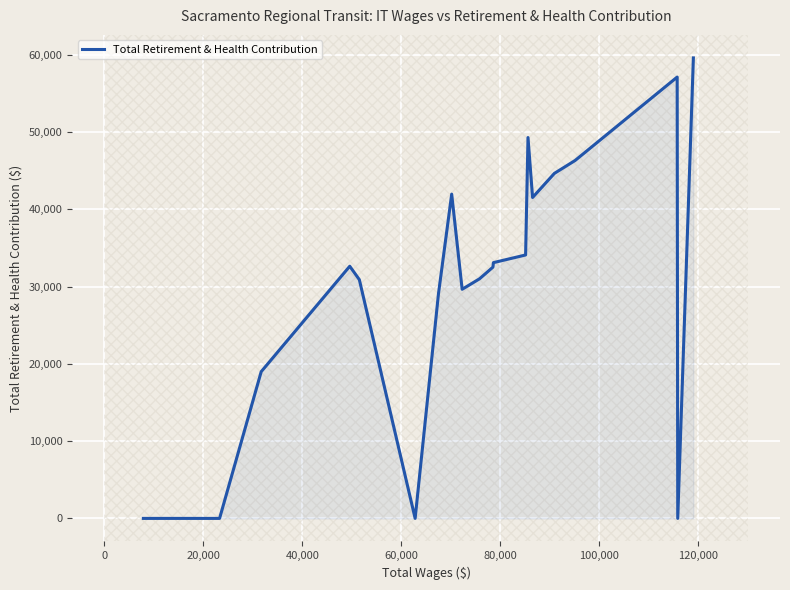

How many positive values are there?

16